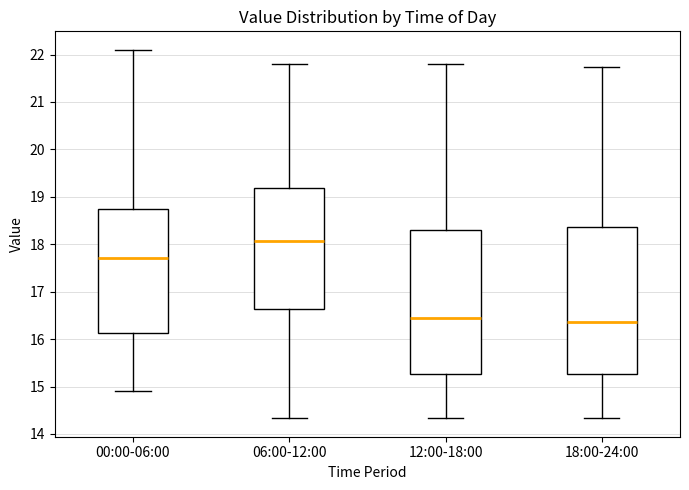

Where is the lower edge of the box for 12:00-18:00 on the y-axis? The values are not printed on the chart, so give them approximately, as read against the axis.

15.3